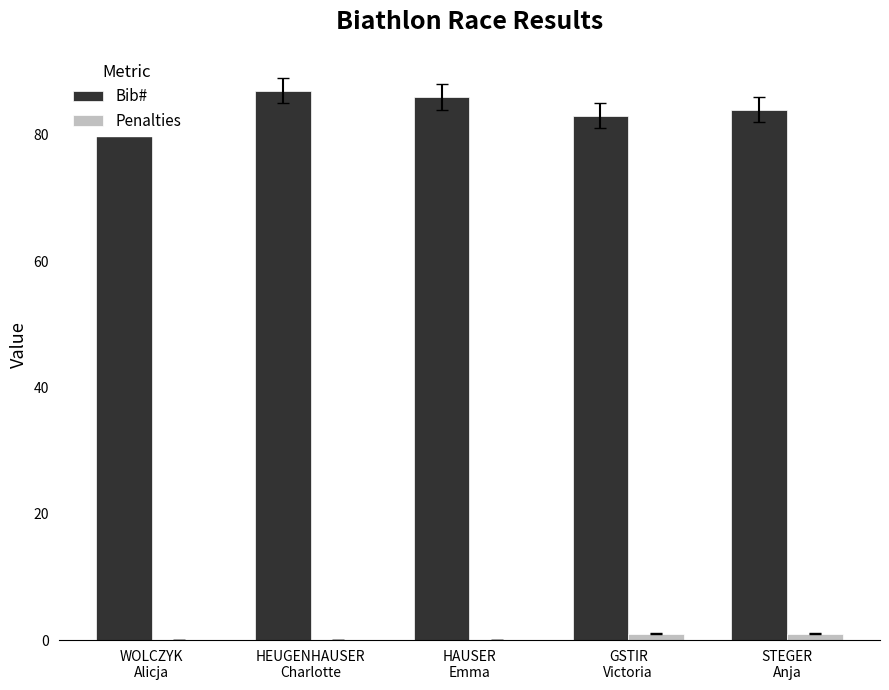

Reading right to left, what are all the values shown in this chart?

Bib#: 84	83	86	87	82
Penalties: 1	1	0	0	0